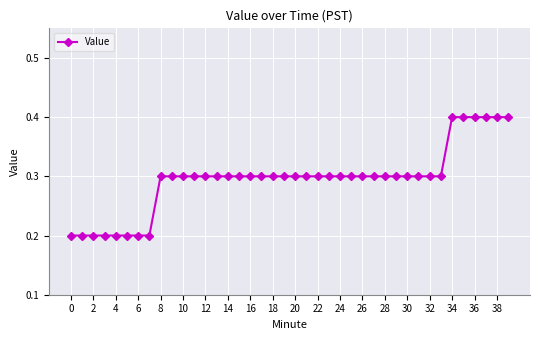

What is the sum of all values?

11.8